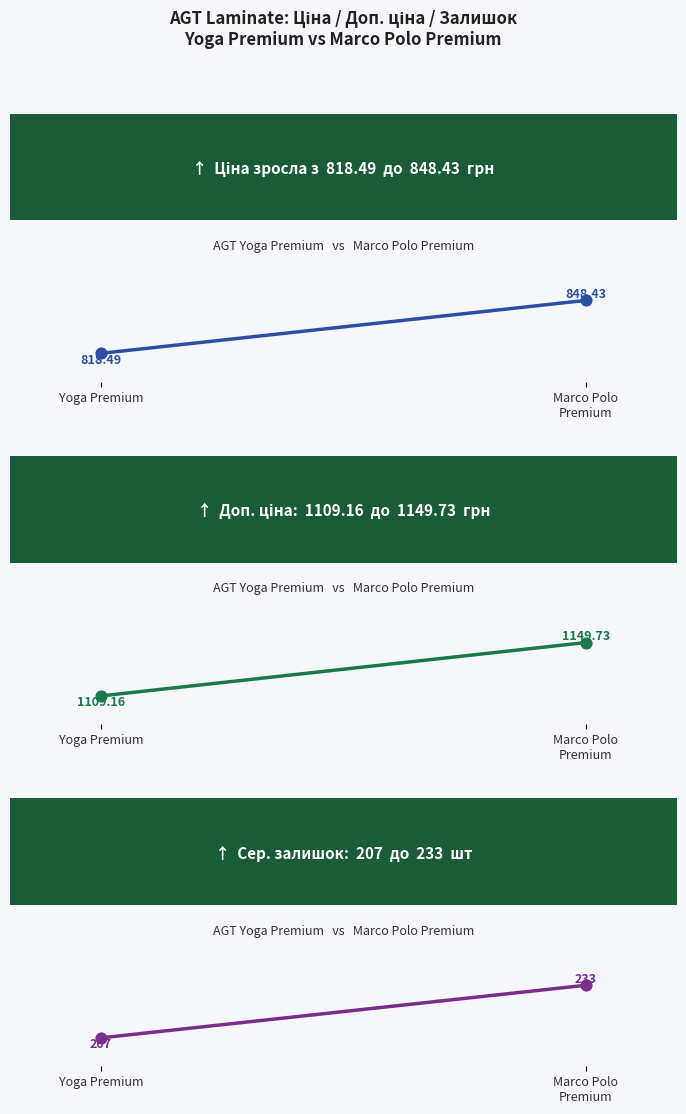

Is the value of Ціна at PRK930 greater than the value of Доп. ціна at PRK917?

No